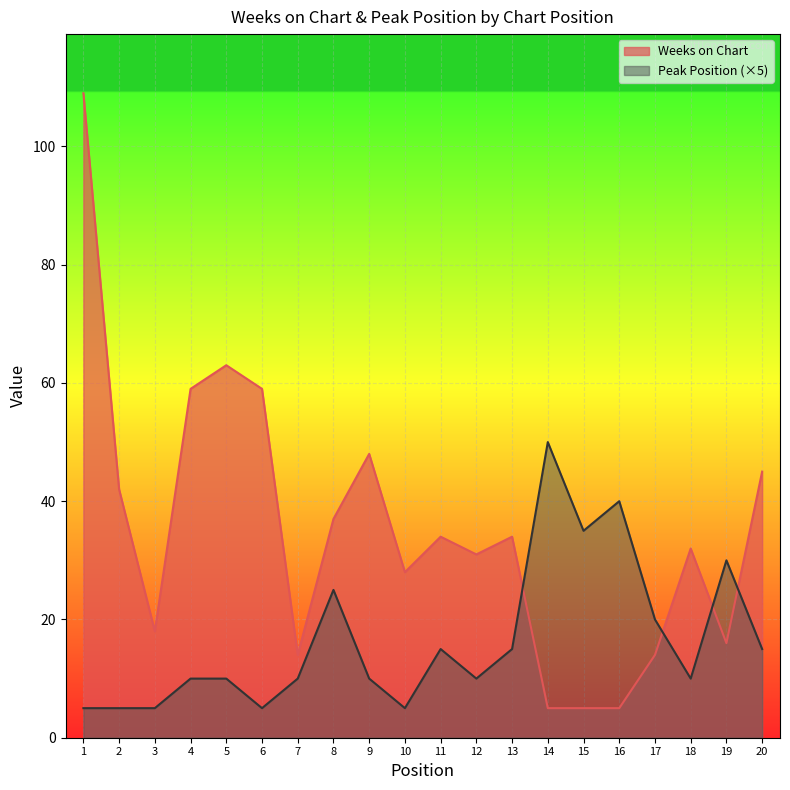

What is the value of the Weeks on Chart point at the 15th from the left?

5